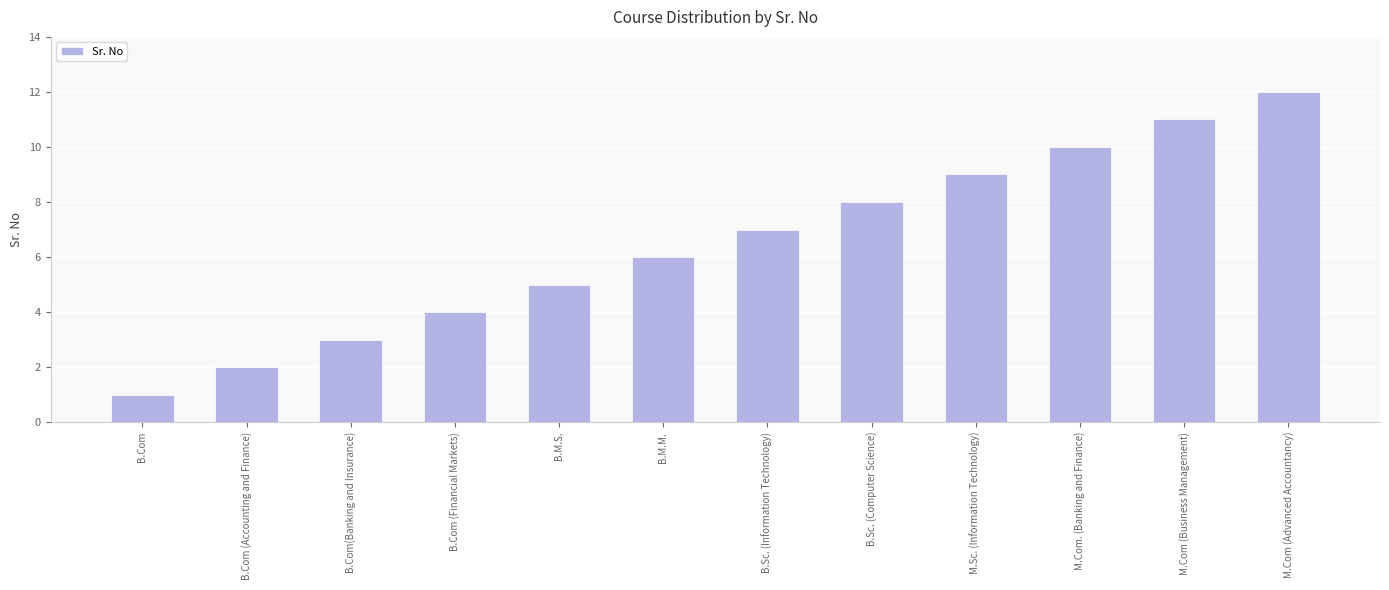

Reading left to right, list all the values displayed in this chart.

1	2	3	4	5	6	7	8	9	10	11	12